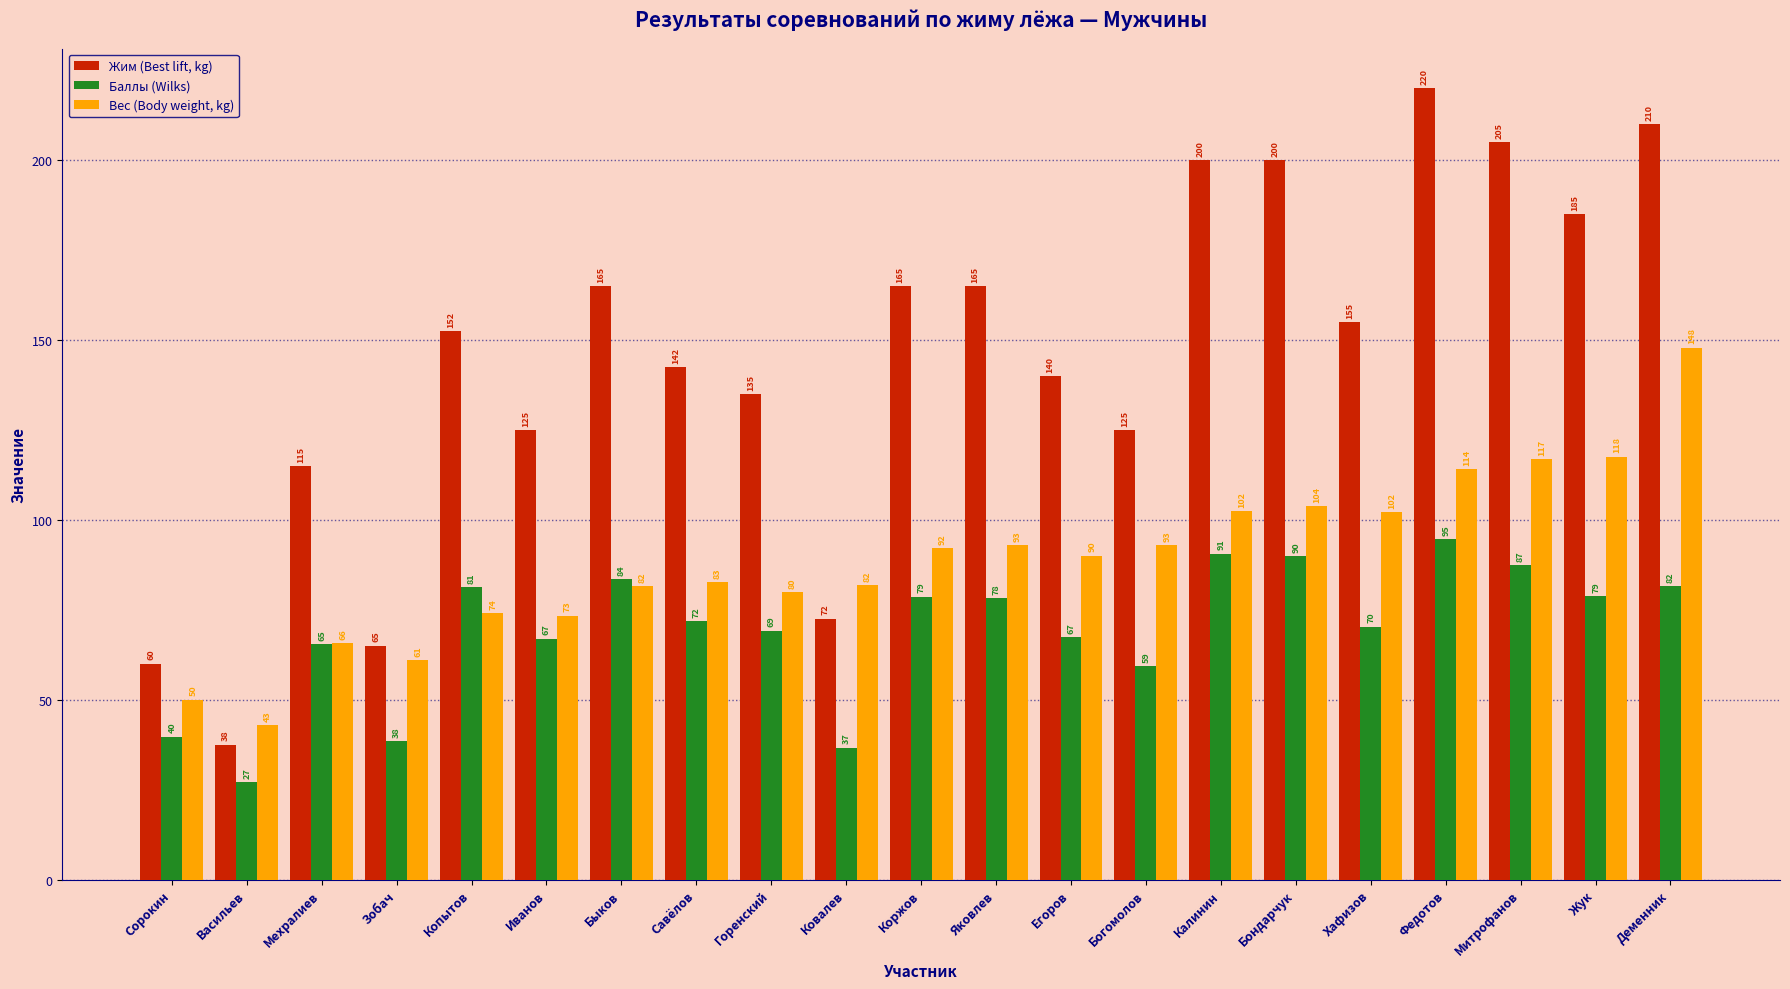

The value of Вес (Body weight, kg) at Копытов is 130.0. True or false?

False